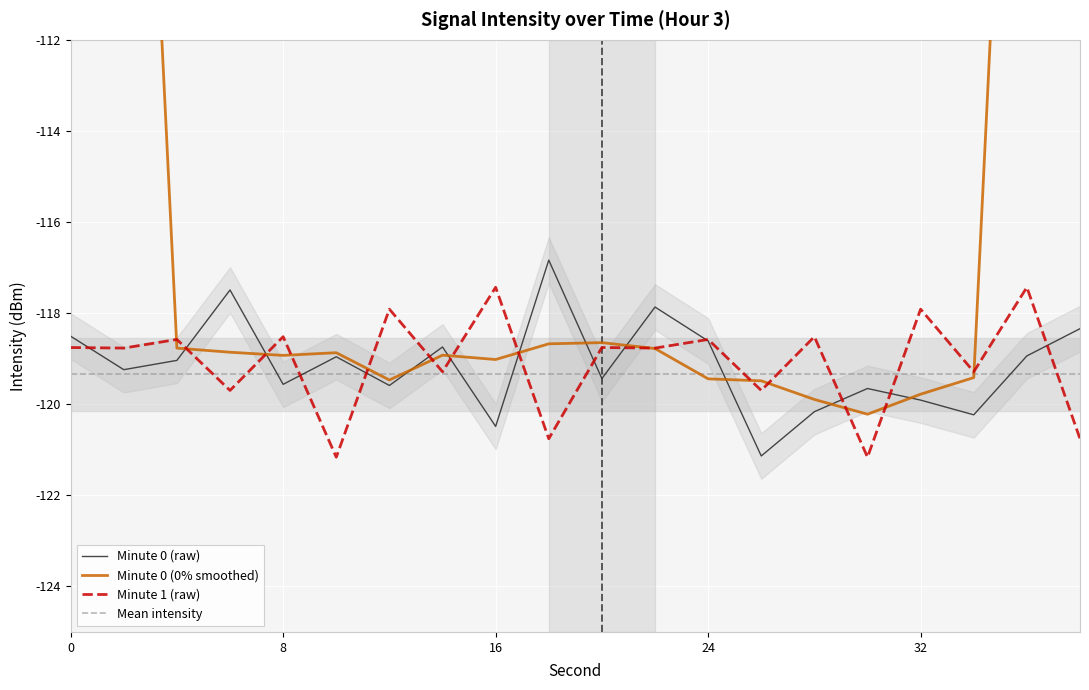

What is the minimum value for Minute 1 (raw)?

-121.2